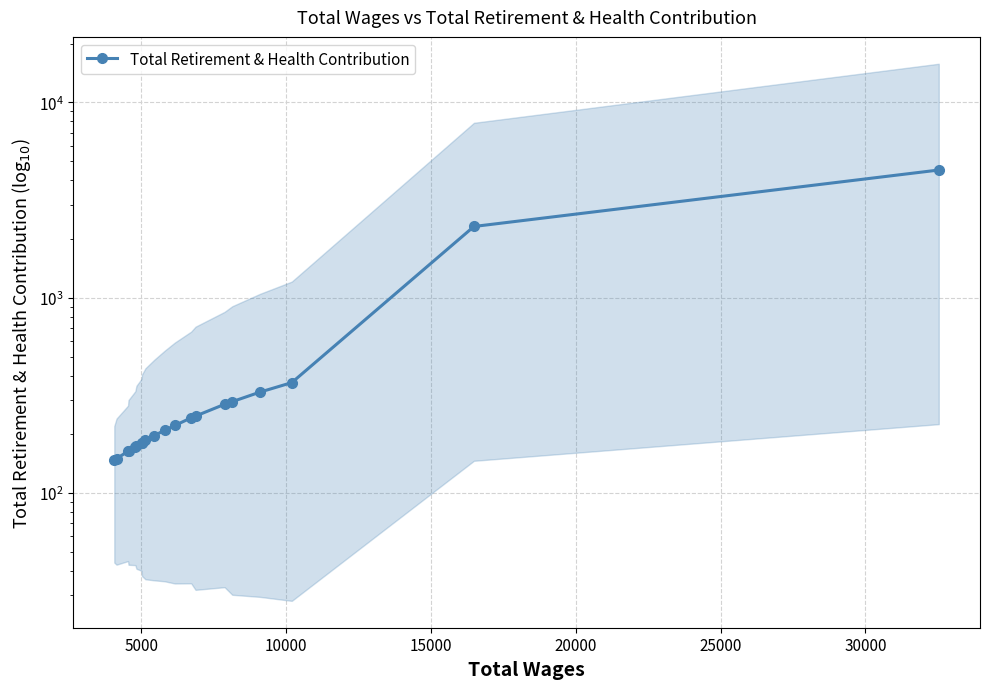

True or false: the data has more than 2 interior local peaks.

False